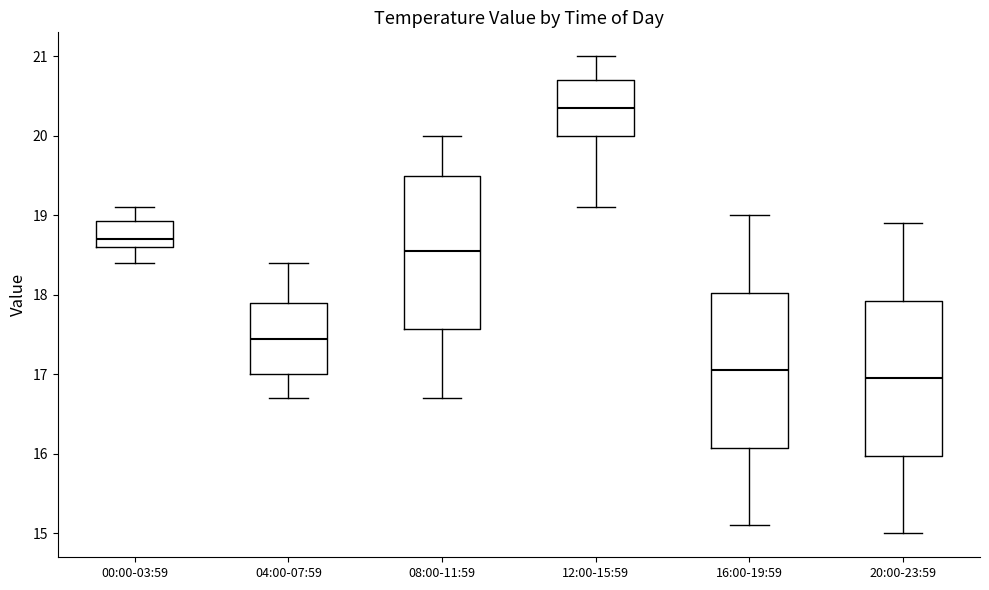

Reading left to right, transcribe this box plot: for each box, give where its median line is, the range the box spans, and where its two whiskers end, as read against the y-axis. The values are not printed on the chart, so give them approximately, as read against the axis.

00:00-03:59: median 18.7, box 18.6 to 18.9, whiskers 18.4 to 19.1
04:00-07:59: median 17.5, box 17.0 to 17.9, whiskers 16.7 to 18.4
08:00-11:59: median 18.6, box 17.6 to 19.5, whiskers 16.7 to 20.0
12:00-15:59: median 20.4, box 20.0 to 20.7, whiskers 19.1 to 21.0
16:00-19:59: median 17.1, box 16.1 to 18.0, whiskers 15.1 to 19.0
20:00-23:59: median 17.0, box 16.0 to 17.9, whiskers 15.0 to 18.9